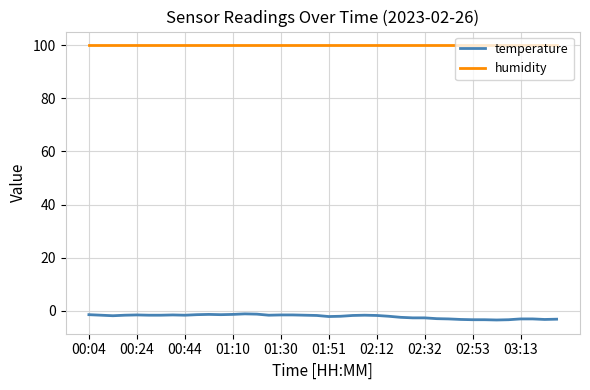

What is the lowest value of the temperature series?

-3.4